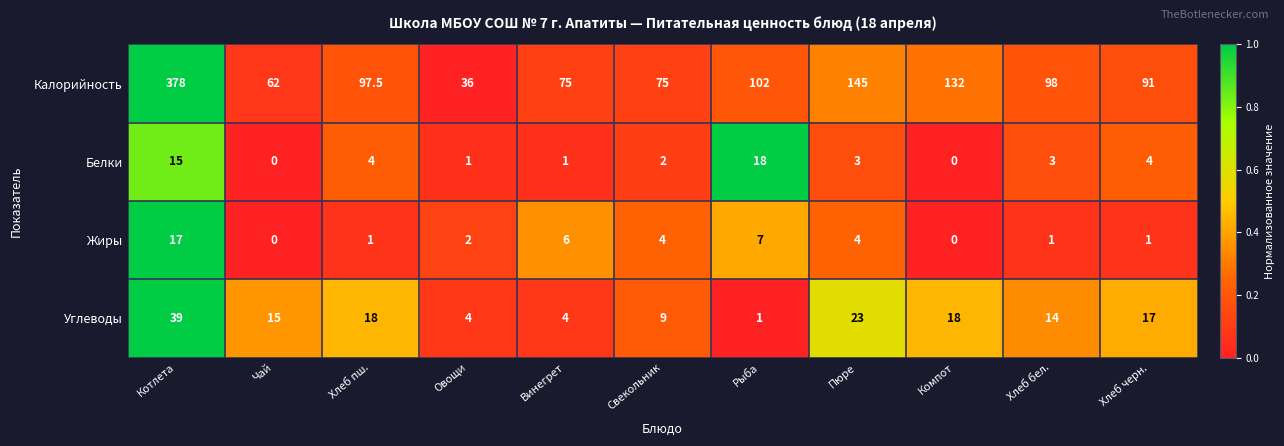

The Белки series shows 4.0 at Хлеб черн.. True or false?

True